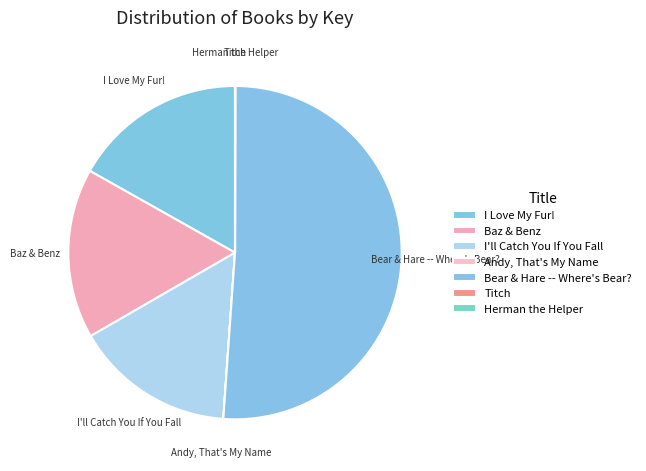

How many slices are in this pie chart?

7